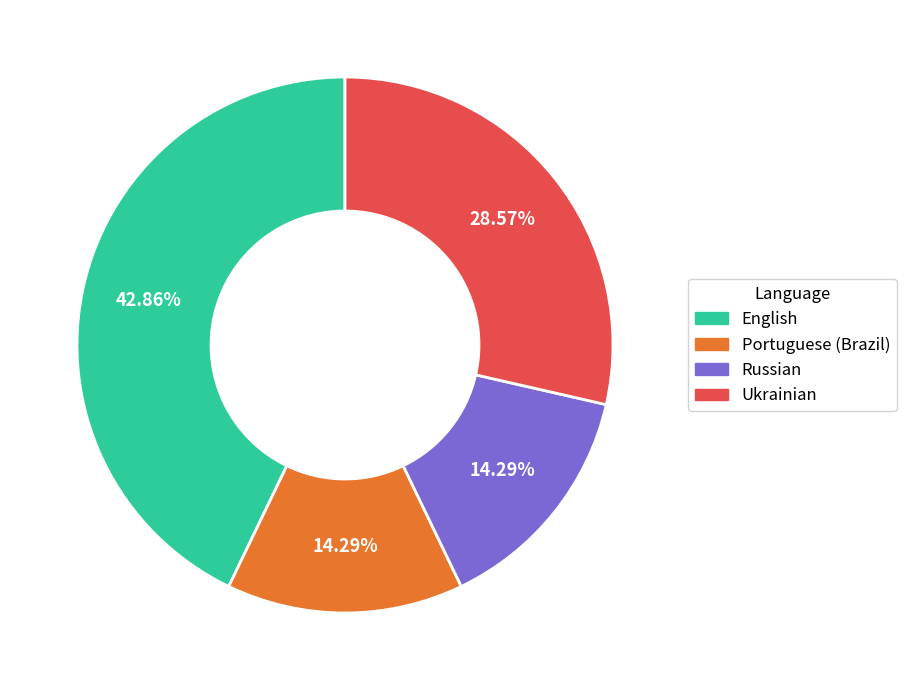

What is the largest slice in the pie chart?

English